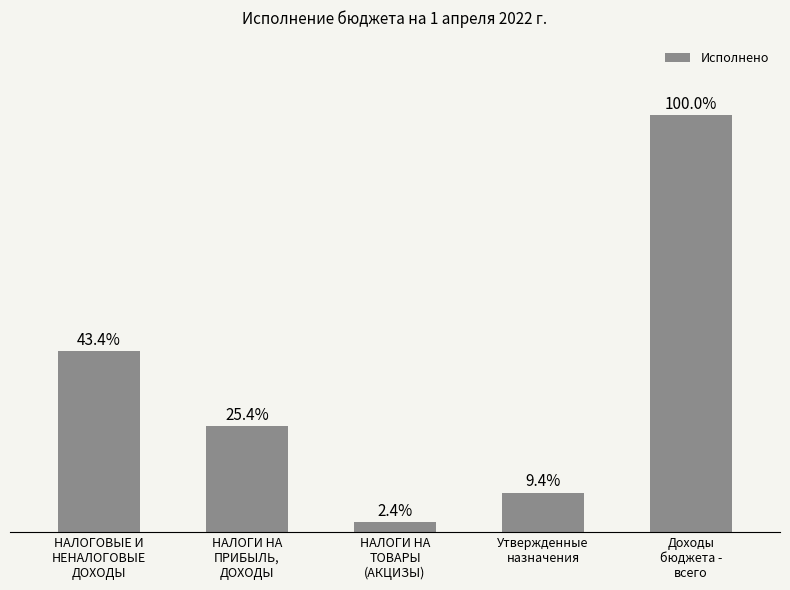

What is the label of the 4th bar from the left?

Утвержденные
назначения